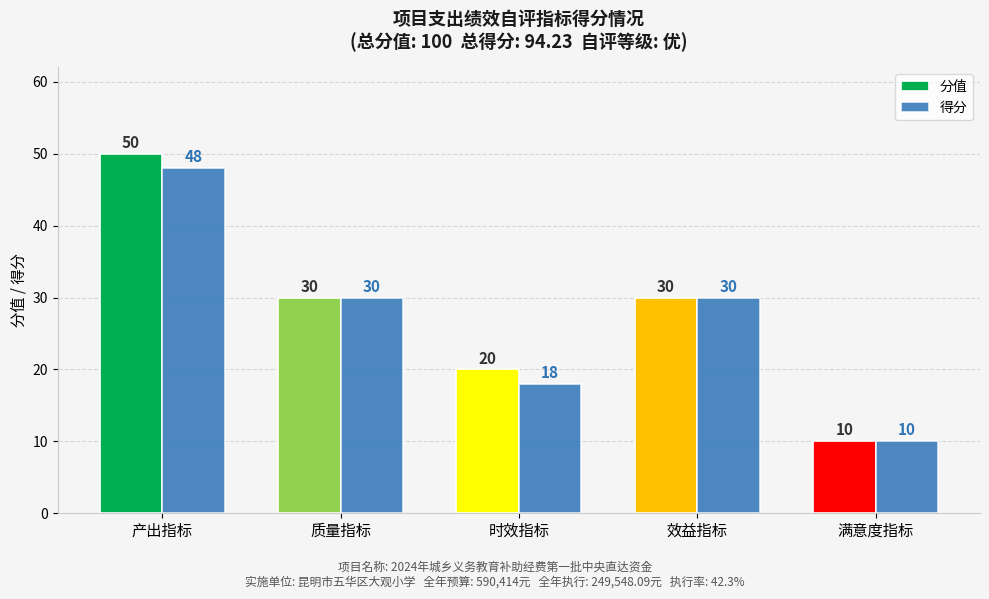

The value of 得分 at 效益指标 is 30. True or false?

True